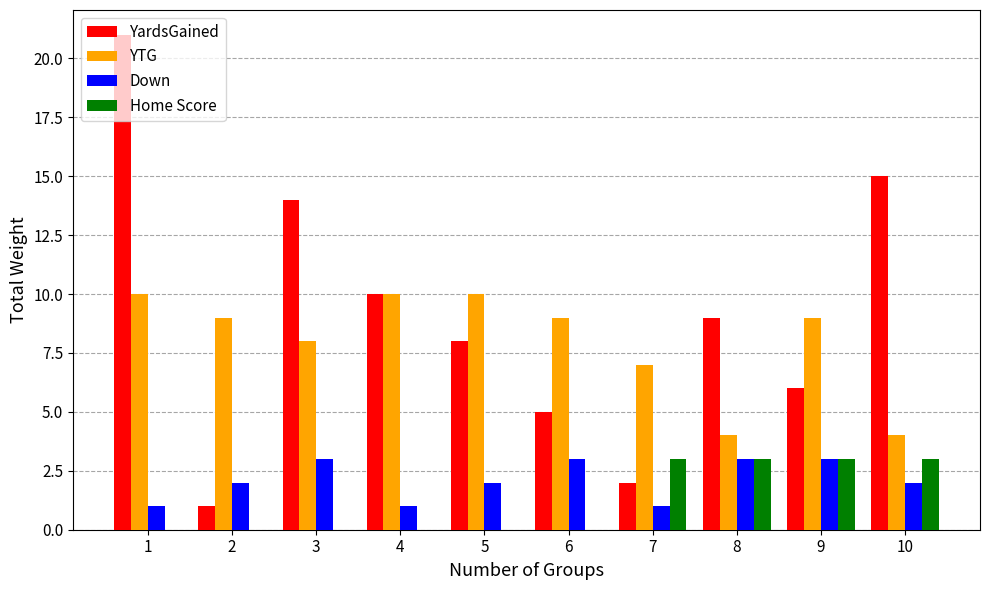

Reading left to right, extract all data points from this chart.

YardsGained: 21	1	14	10	8	5	2	9	6	15
YTG: 10	9	8	10	10	9	7	4	9	4
Down: 1	2	3	1	2	3	1	3	3	2
Home Score: 0	0	0	0	0	0	3	3	3	3